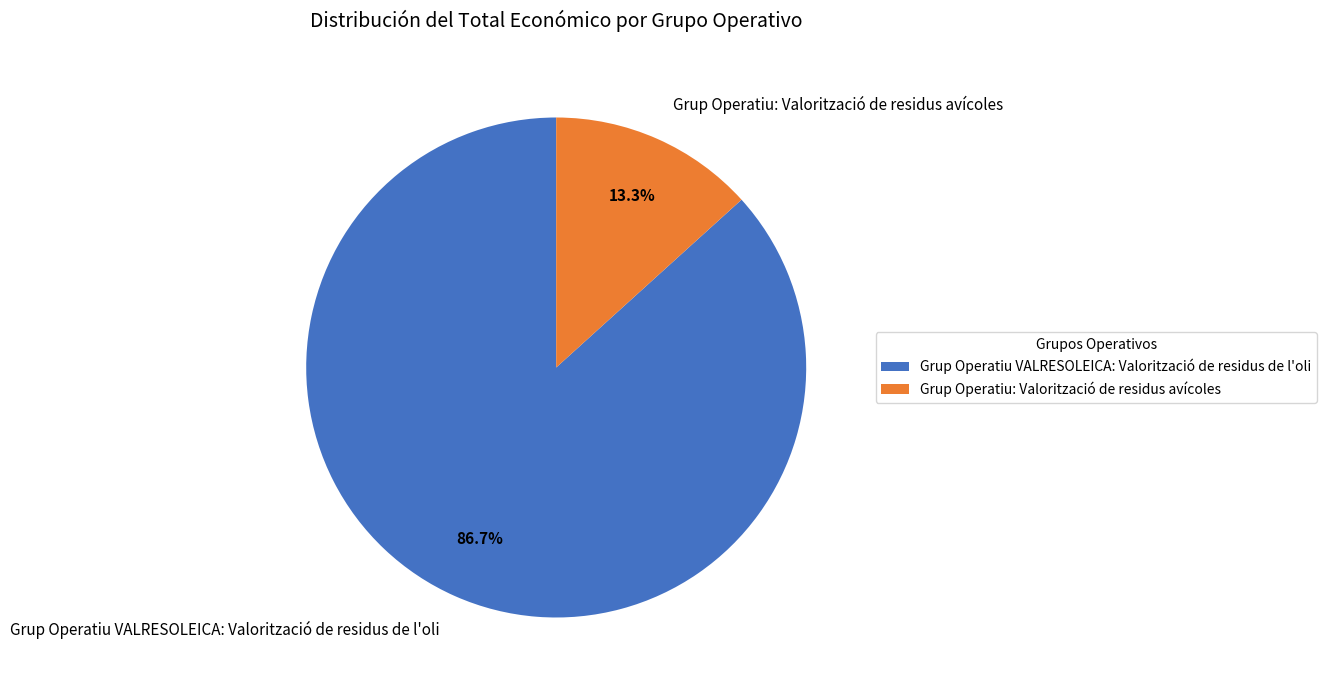

To the nearest percent, what portion does Grup Operatiu VALRESOLEICA: Valorització de residus de l'oli represent?

87%